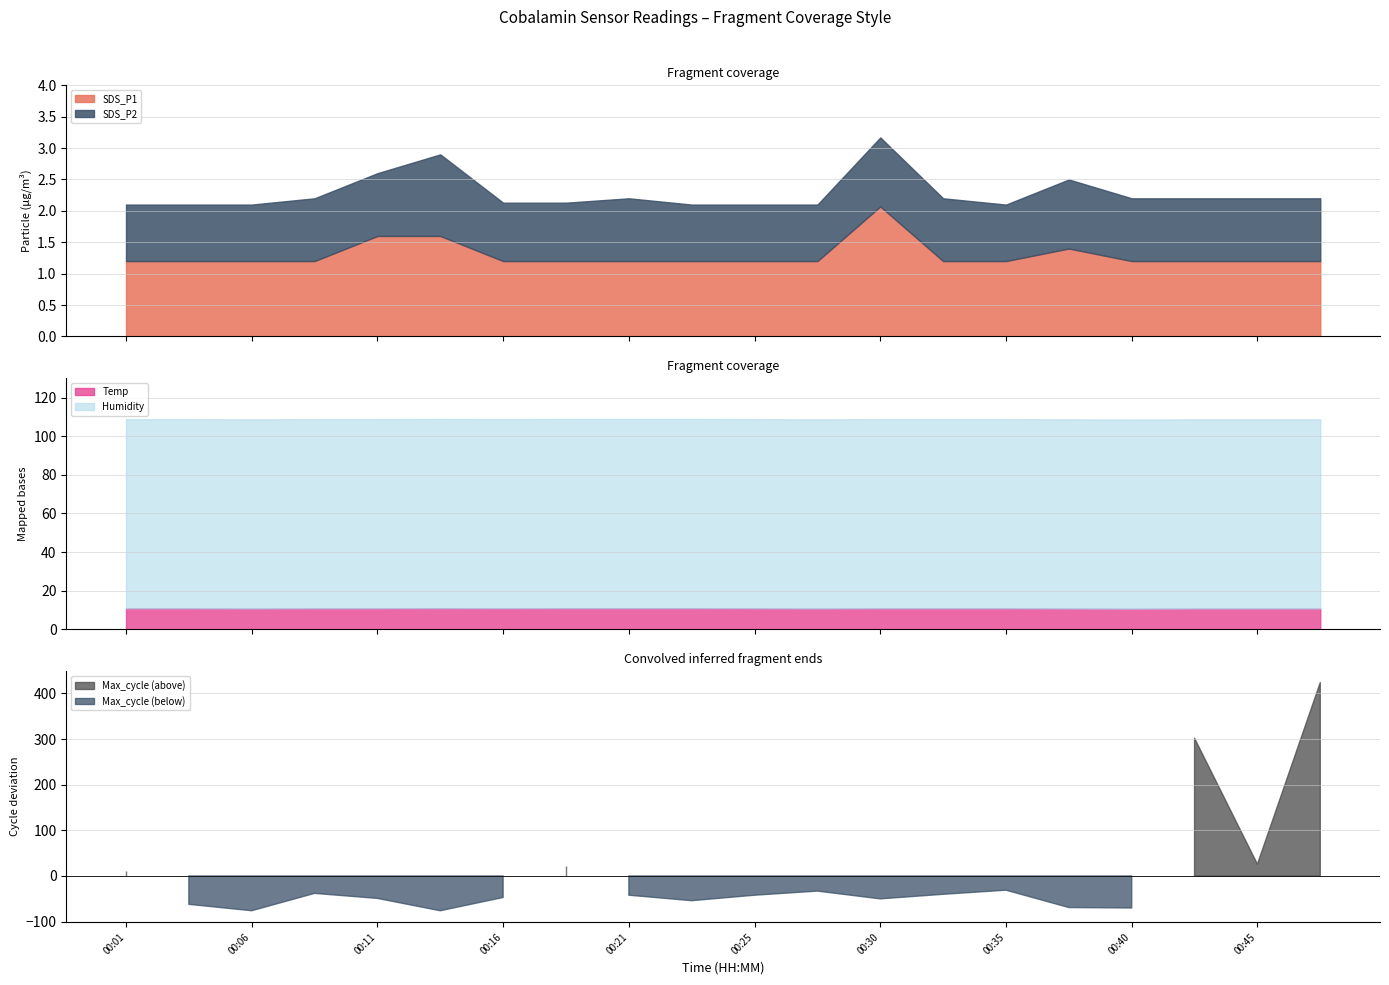

Which series changed the most between 00:08 and 00:16?

Max_cycle